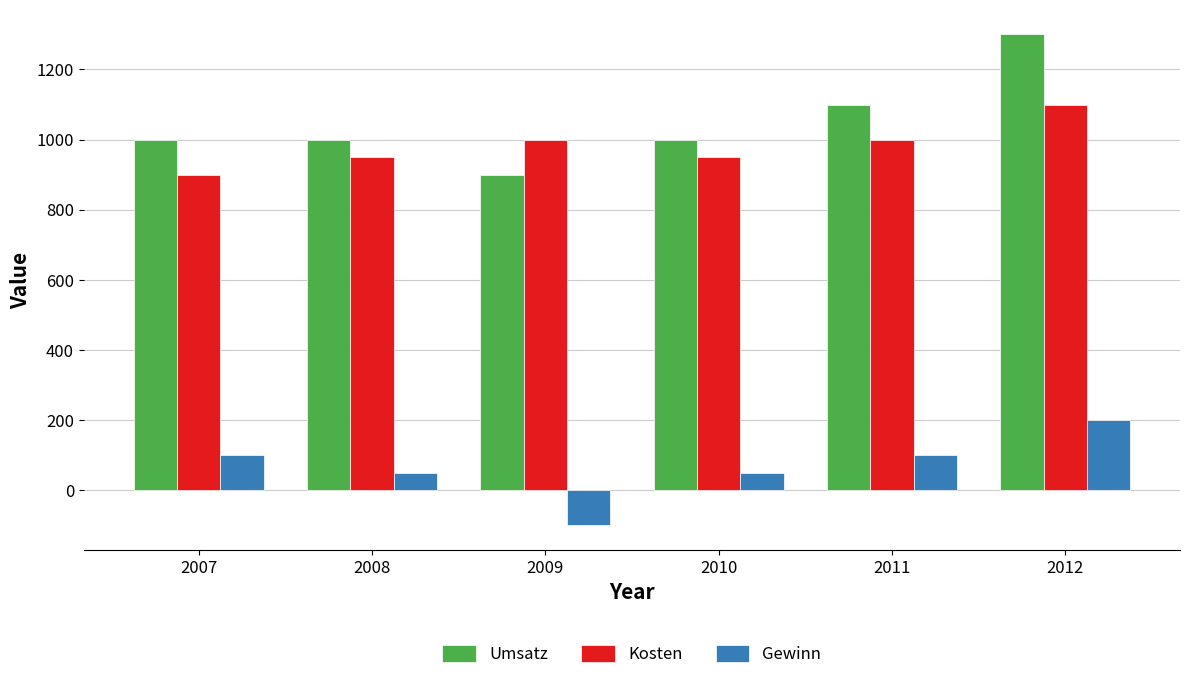

Rank the series at 2007 from lowest to highest value.

Gewinn, Kosten, Umsatz